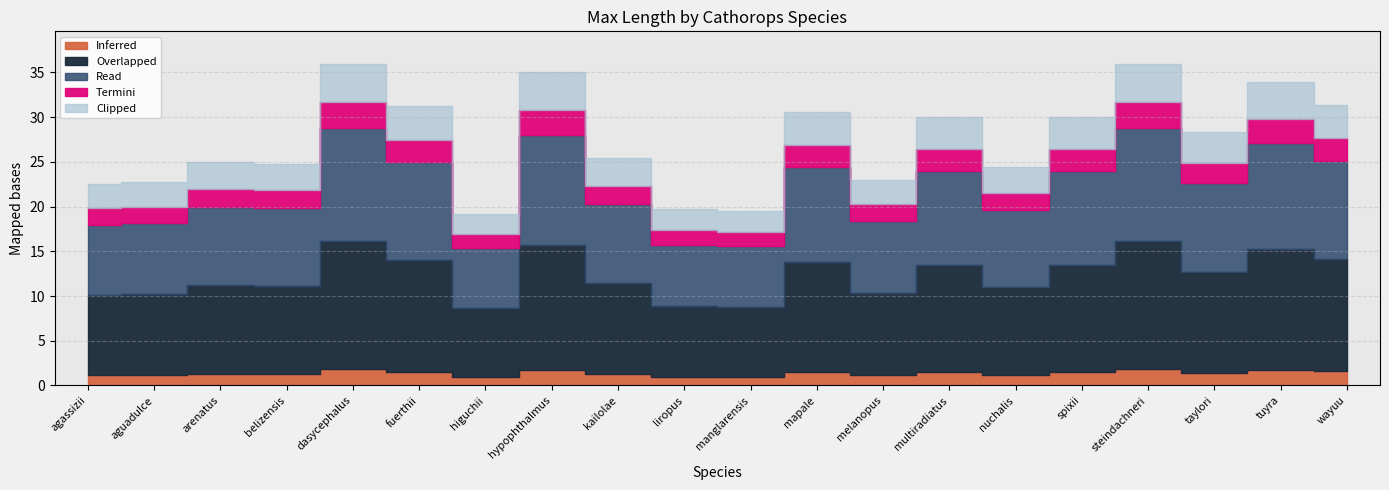

List the labels in order of value, smallest first.

higuchii, manglarensis, liropus, agassizii, aguadulce, melanopus, nuchalis, belizensis, arenatus, kailolae, taylori, multiradiatus, spixii, mapale, fuerthii, wayuu, tuyra, hypophthalmus, dasycephalus, steindachneri